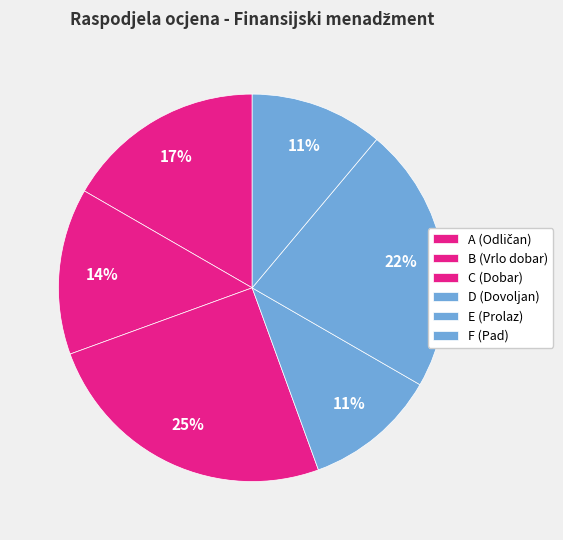

The A slice represents 3% of the pie. True or false?

False